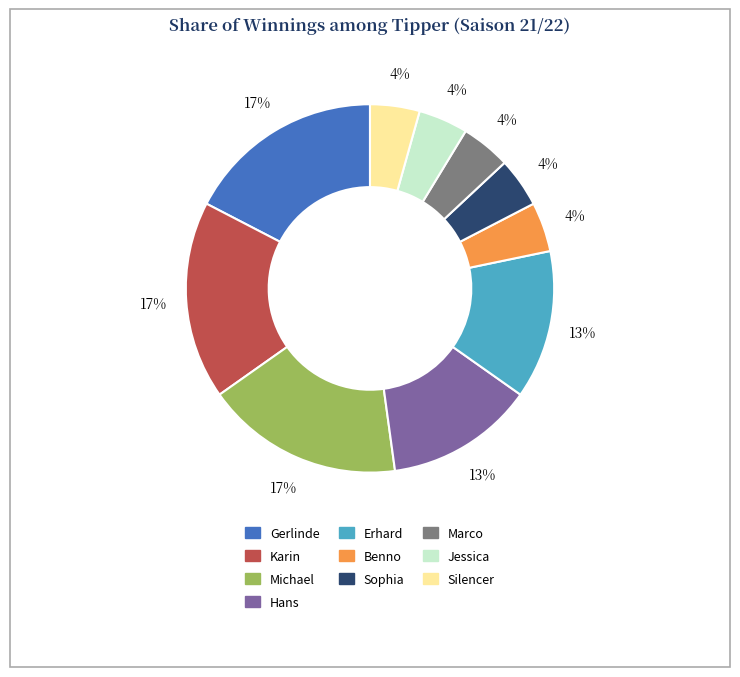

To the nearest percent, what is the difference between the largest and smallest slice percentages?

13%